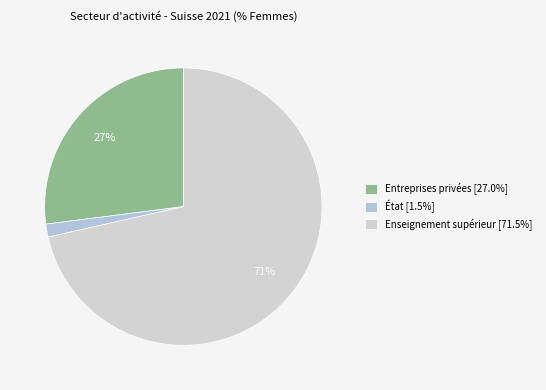

Does État represent more than half of the total?

No